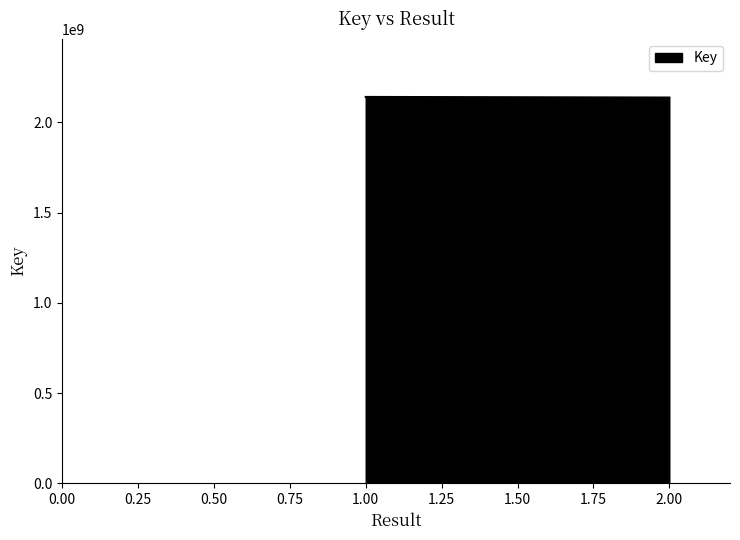

What is the average value?

2139875170